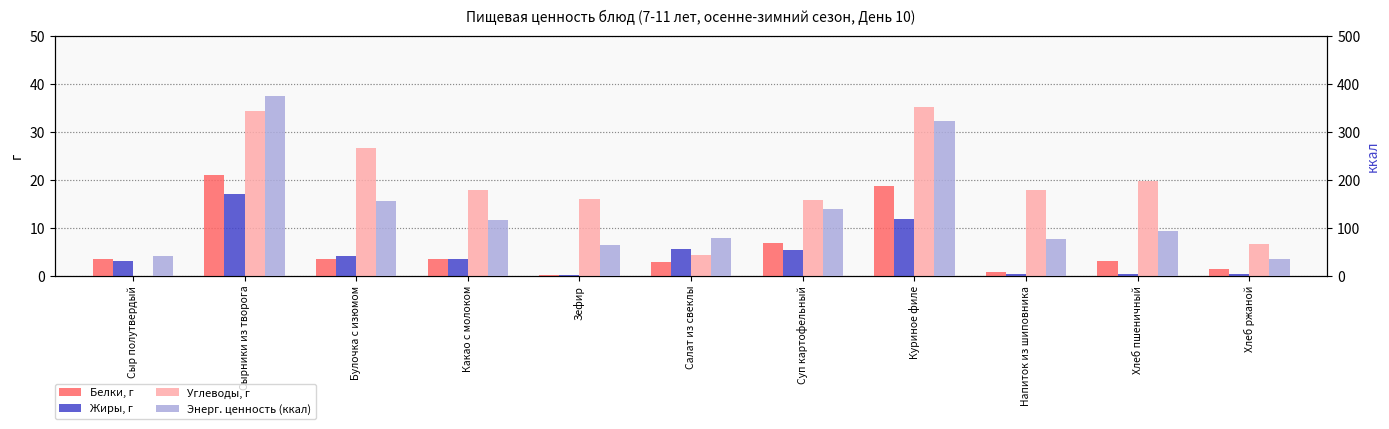

Is the value of Жиры, г at Куриное филе greater than the value of Энерг. ценность (ккал) at Сыр полутвердый?

No